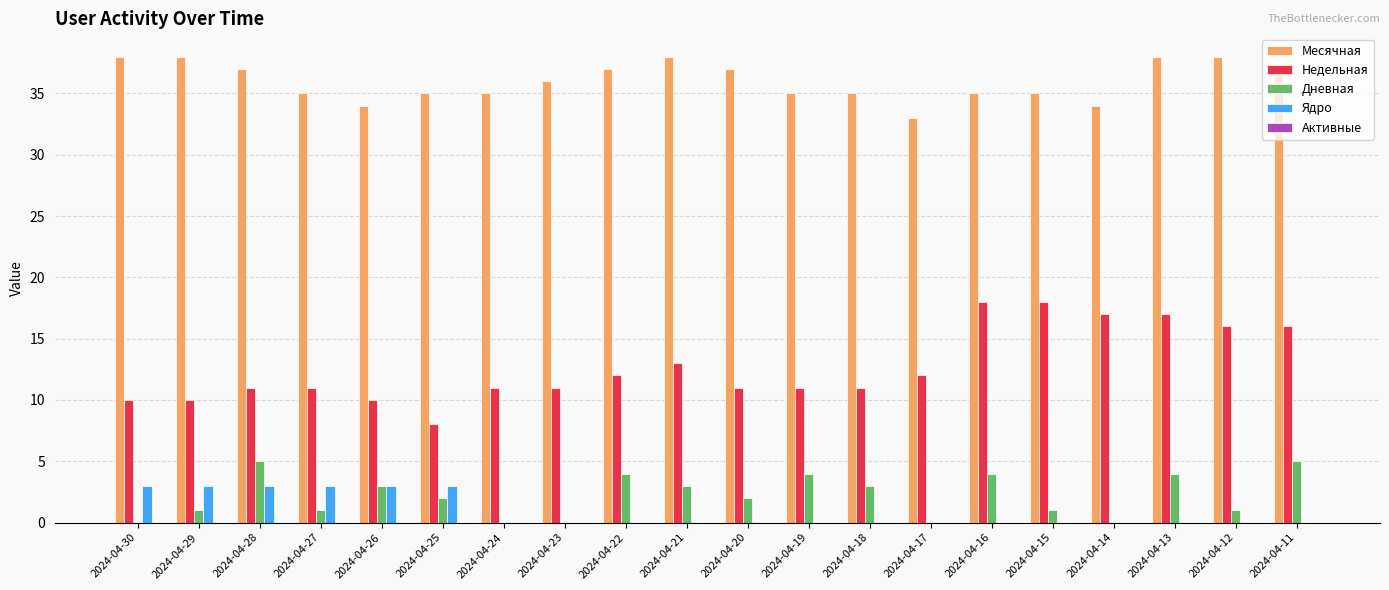

True or false: Недельная has a value of 11 at 2024-04-23.

True